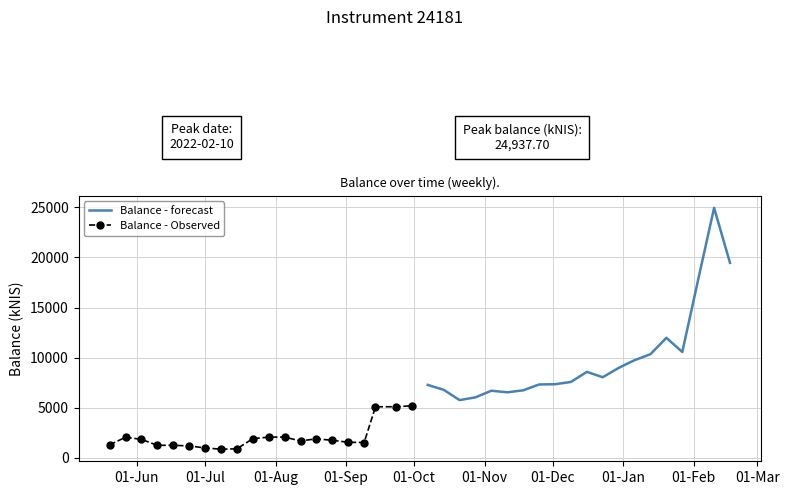

What is the highest value of the Balance - forecast series?

24937.7